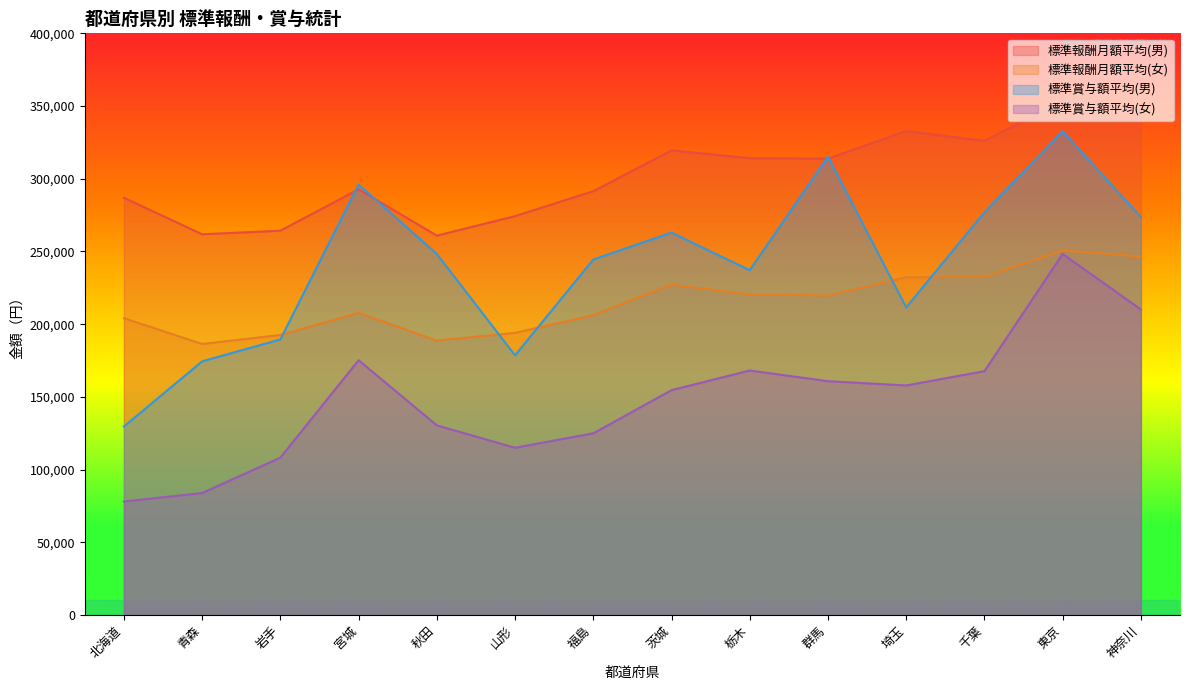

At which category does 標準報酬月額平均(女) reach its first local valley?

青森